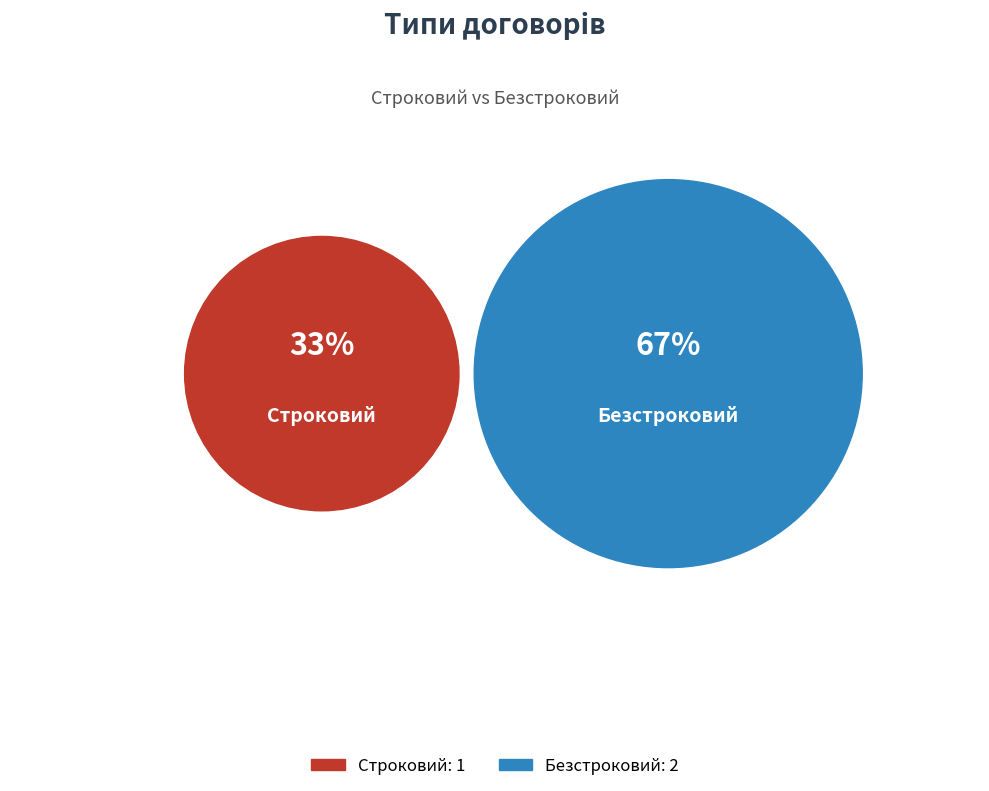

How many segments does this pie chart have?

2